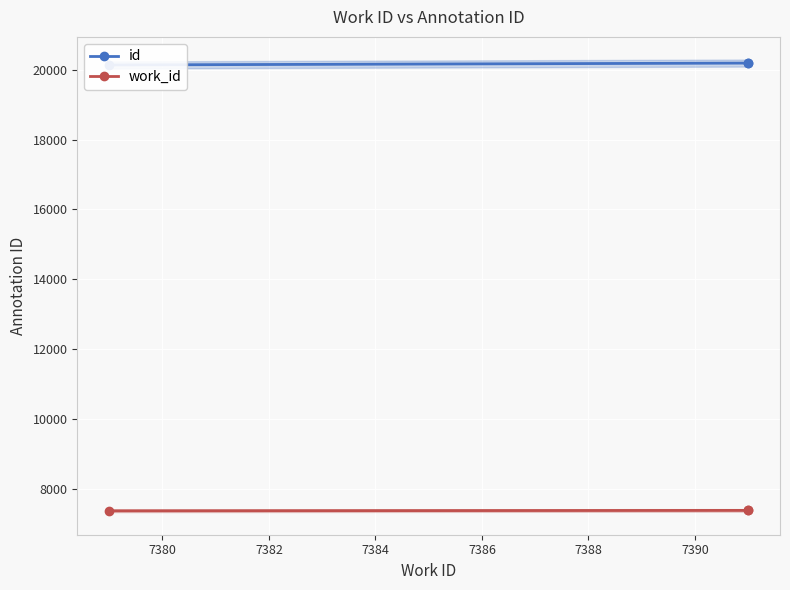

What is the value of the work_id point at the 2nd from the left?

7391